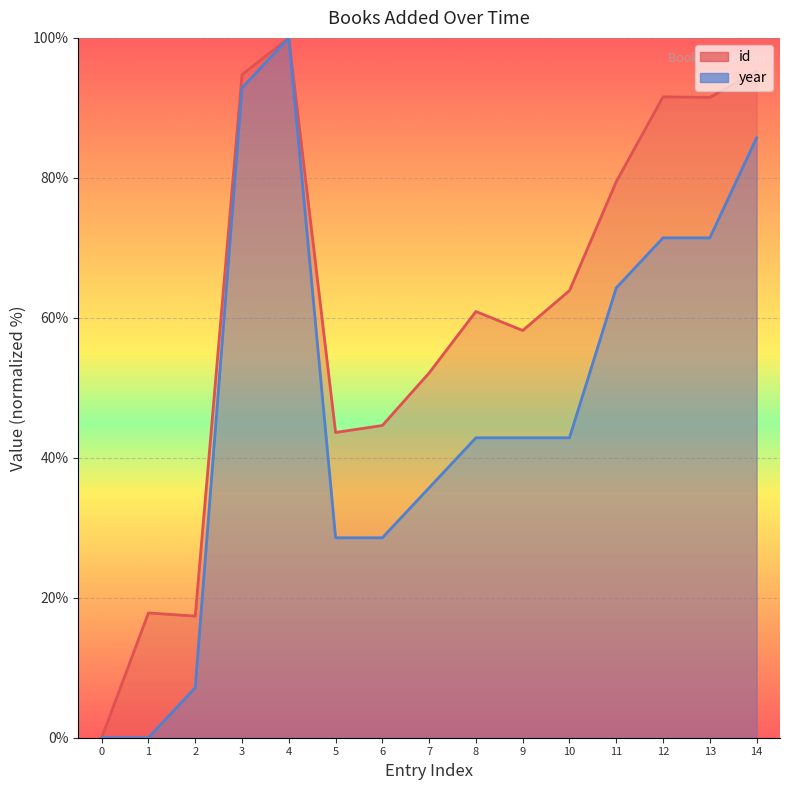

Reading left to right, what are all the values shown in this chart?

id: 0.0	17.8	17.4	94.8	100.0	43.6	44.6	52.1	60.9	58.2	63.9	79.5	91.6	91.5	95.2
year: 0.0	0.0	7.1	92.9	100.0	28.6	28.6	35.7	42.9	42.9	42.9	64.3	71.4	71.4	85.7